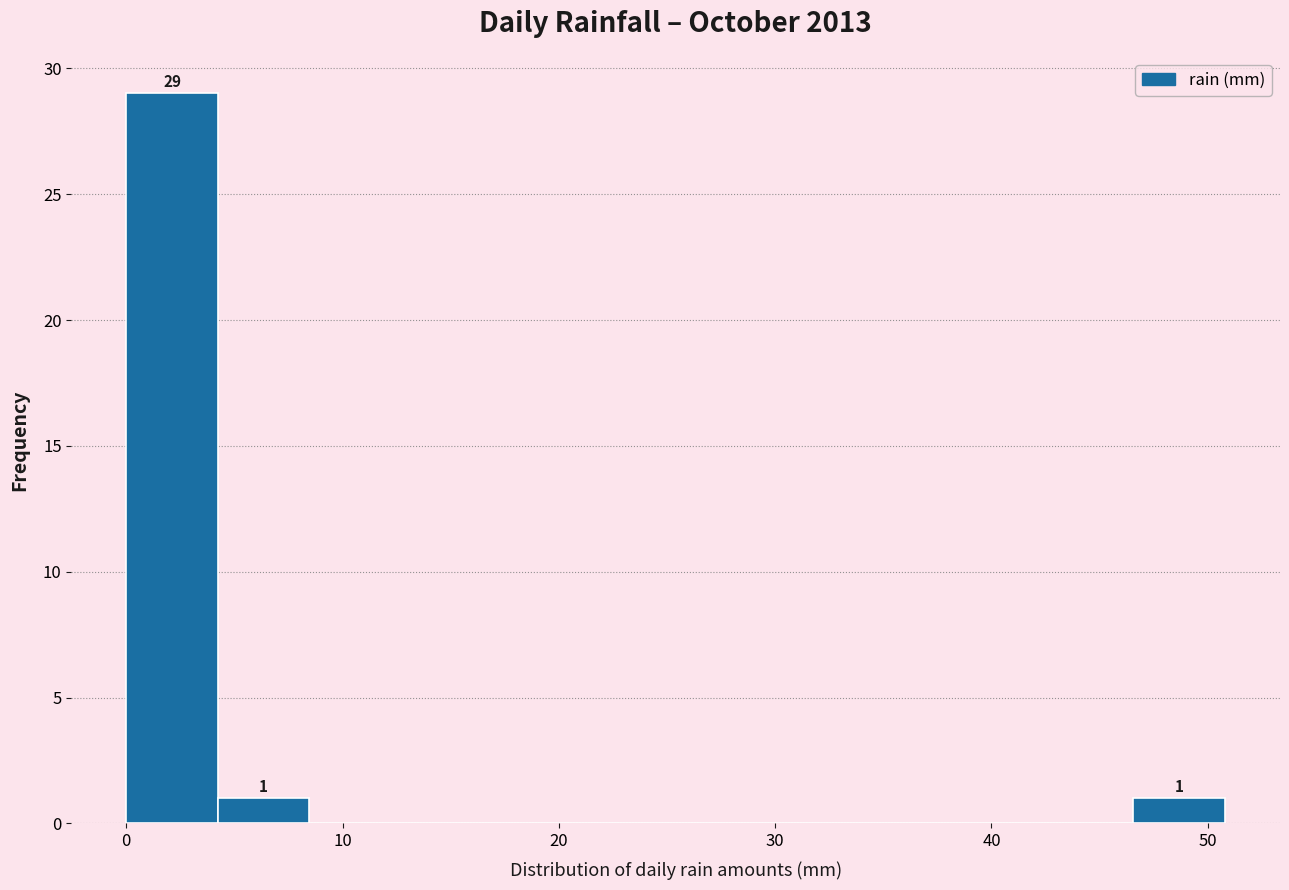

Which range on the x-axis has the tallest bar?

0 to 4